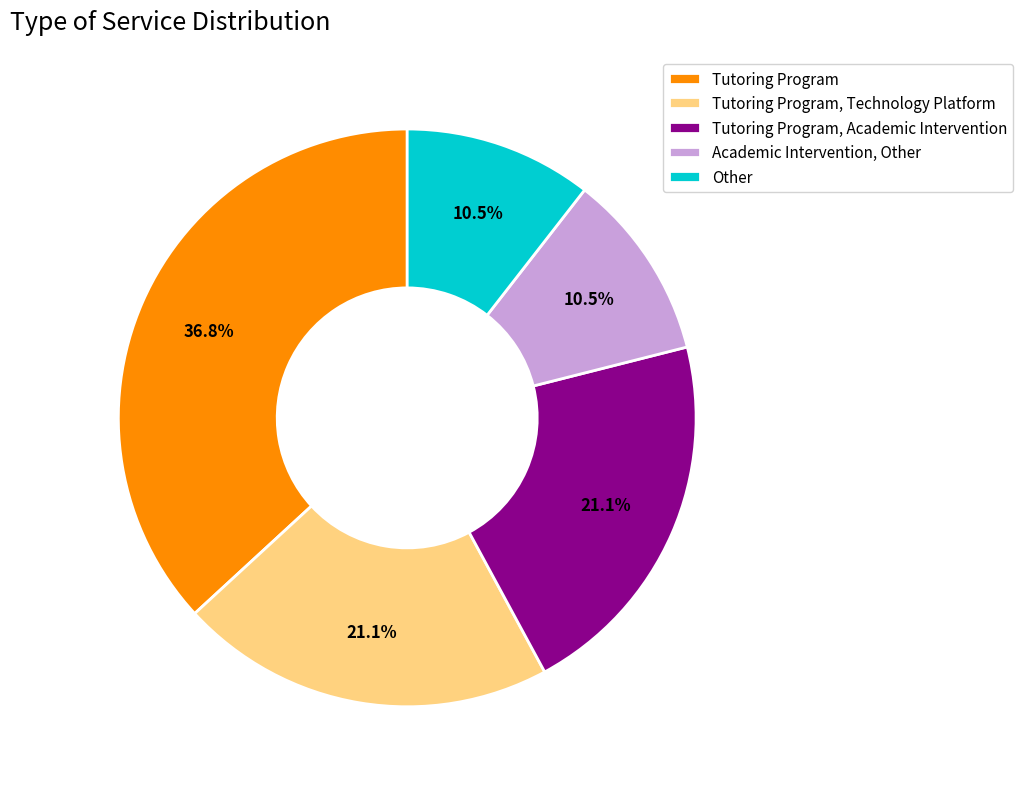

To the nearest percent, what is the difference between the Academic Intervention, Other and Tutoring Program slice percentages?

26%